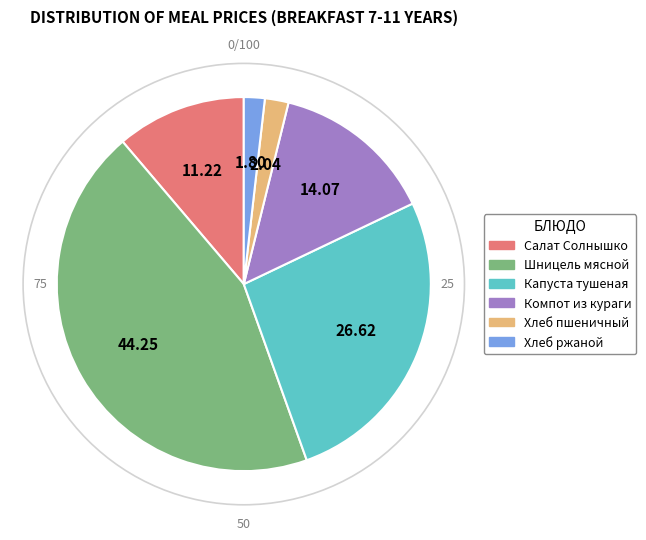

What is the largest slice in the pie chart?

Шницель мясной